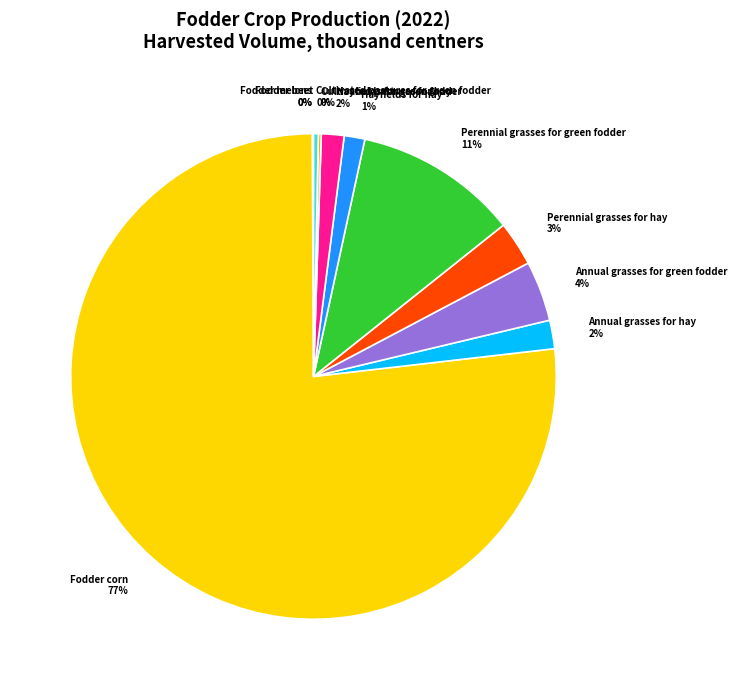

What is the ratio of the value at Hayfields for hay to the value at Cultivated pastures for green fodder?

4.3